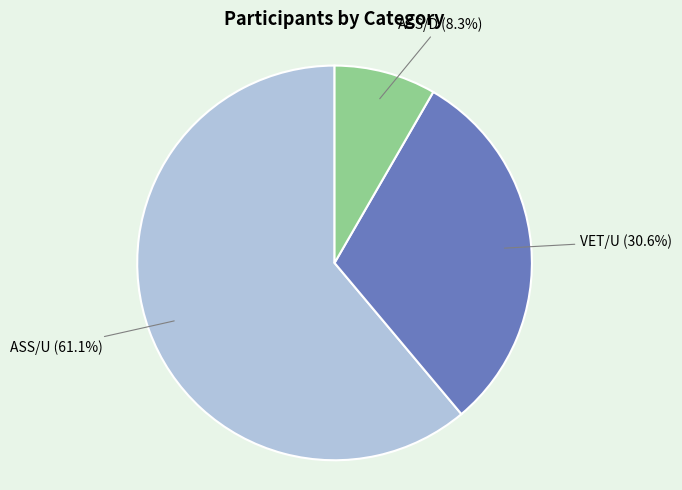

Is there any slice that represents more than half of the pie?

Yes